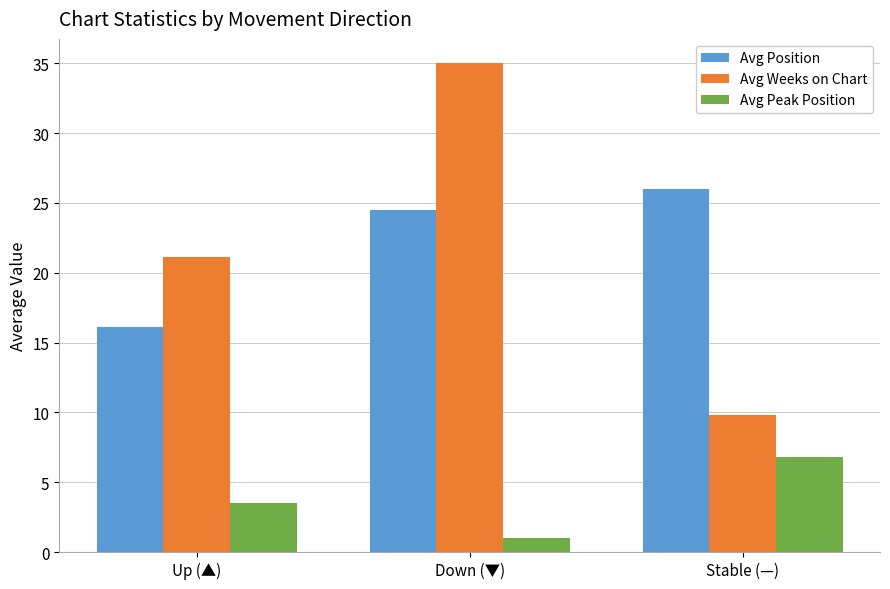

What is the minimum value shown in the chart?

1.0